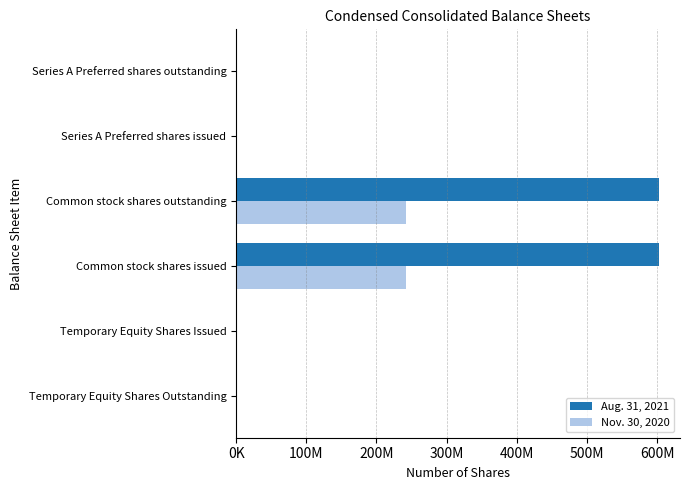

Rank the series by their average value, from lowest to highest.

Nov. 30, 2020, Aug. 31, 2021